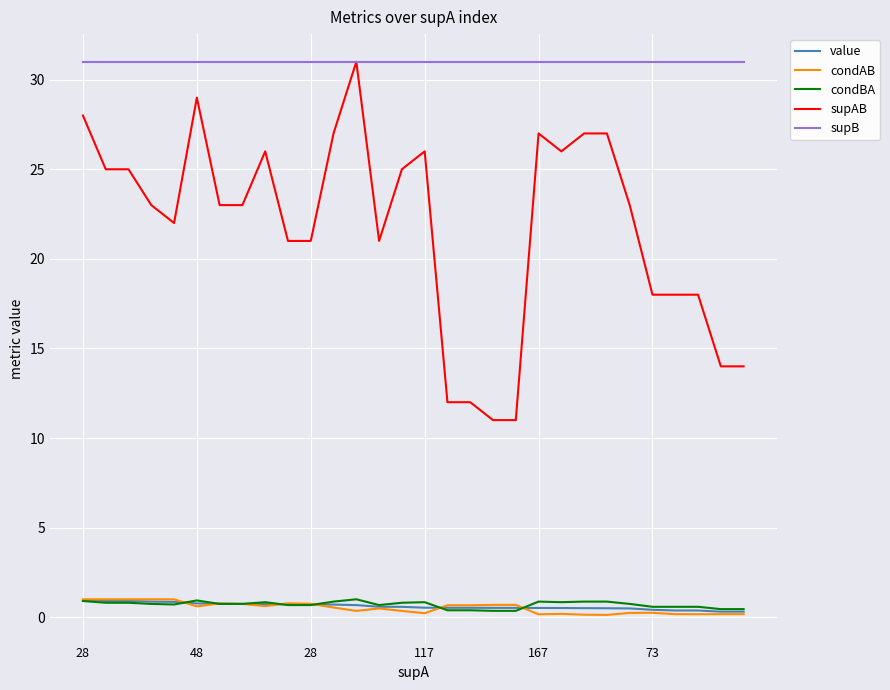

What is the greatest value displayed?

31.0